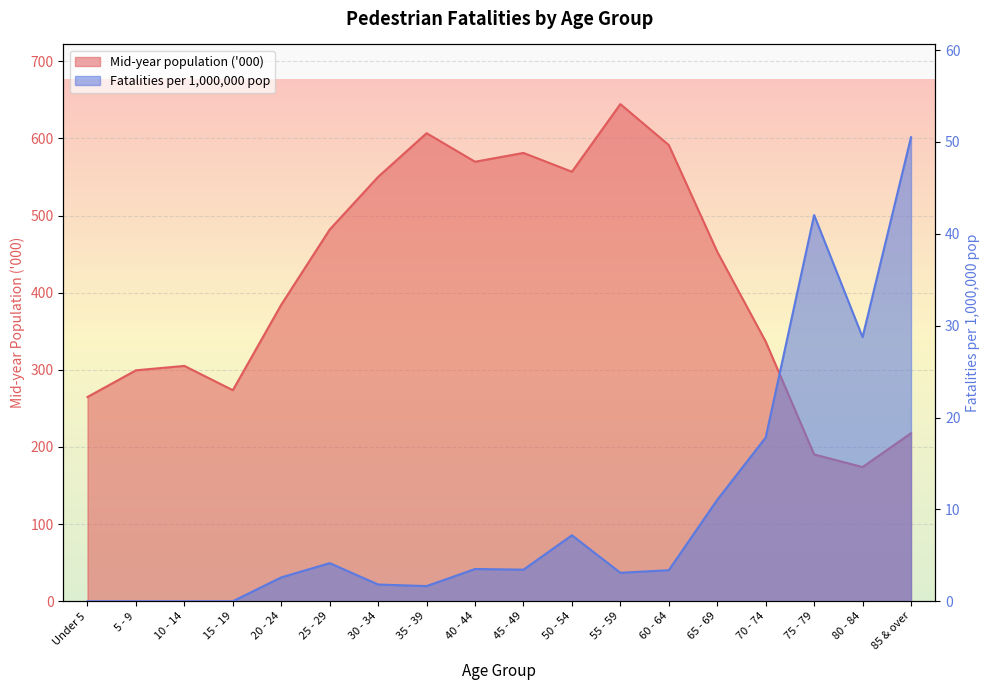

At how many categories does at least one series exceed 260?

15